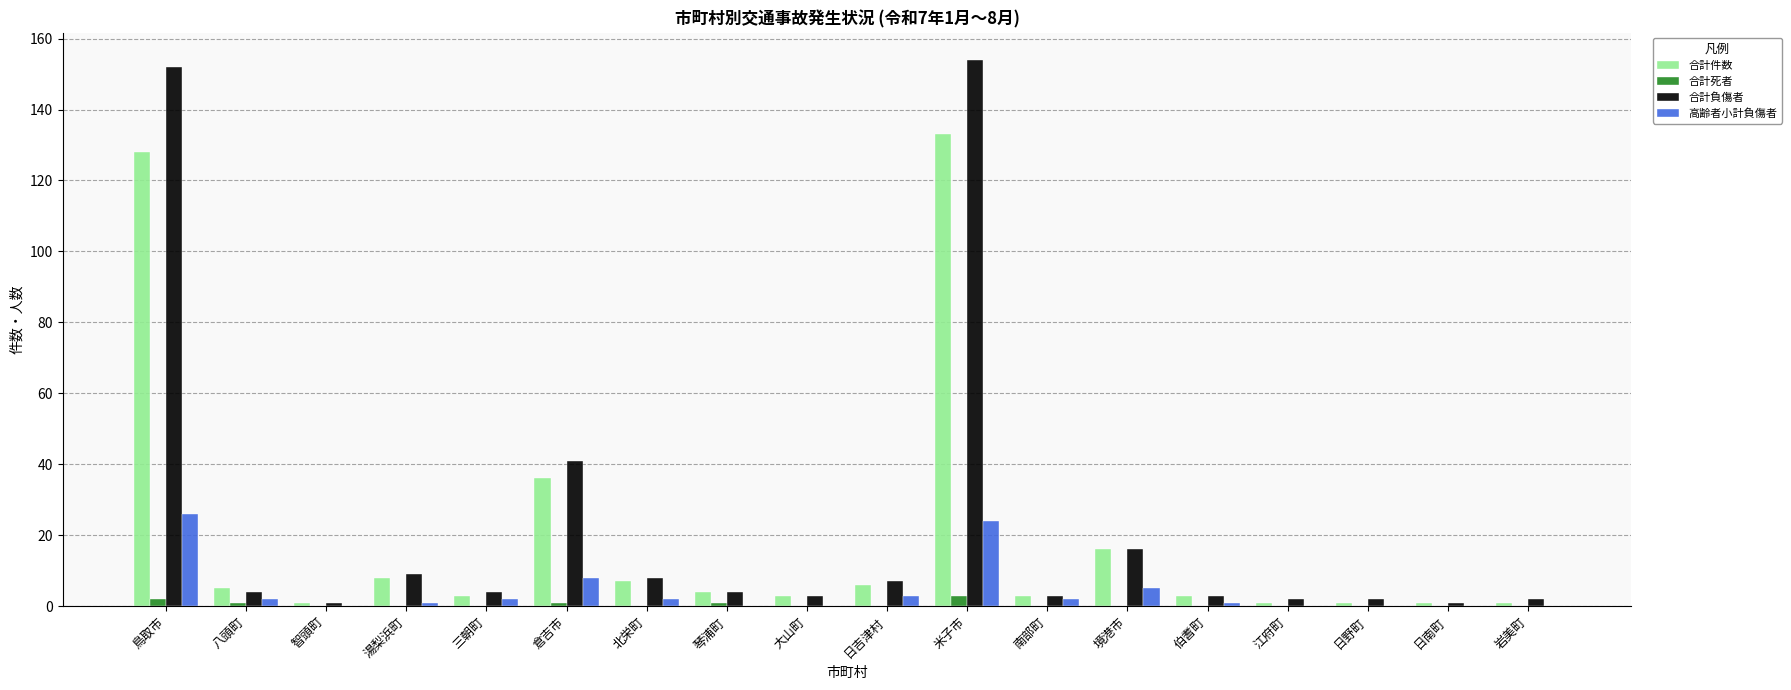

What are all the series names shown in the legend?

合計件数, 合計死者, 合計負傷者, 高齢者小計負傷者